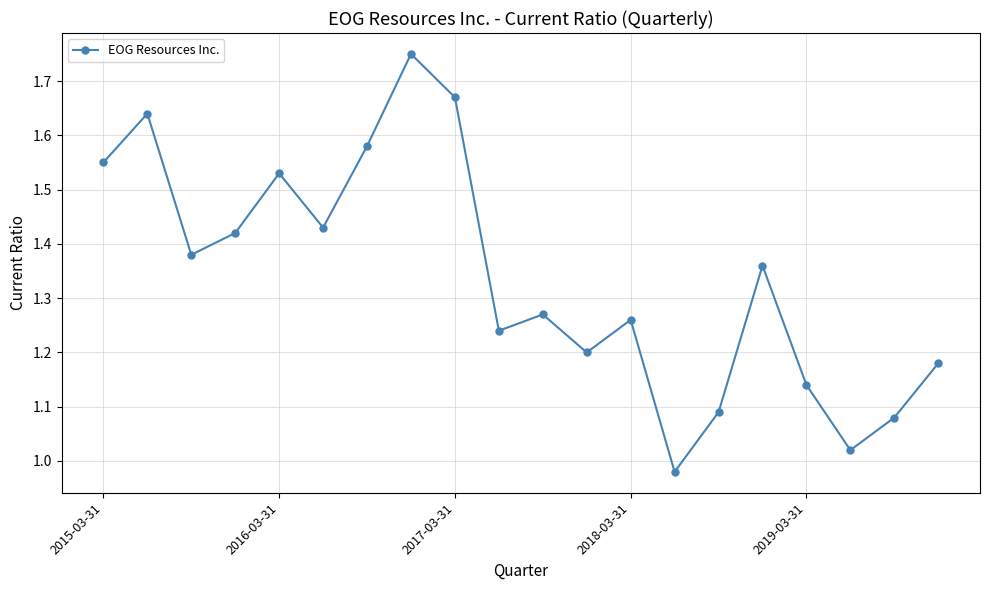

True or false: the data has more than 2 interior local peaks.

True